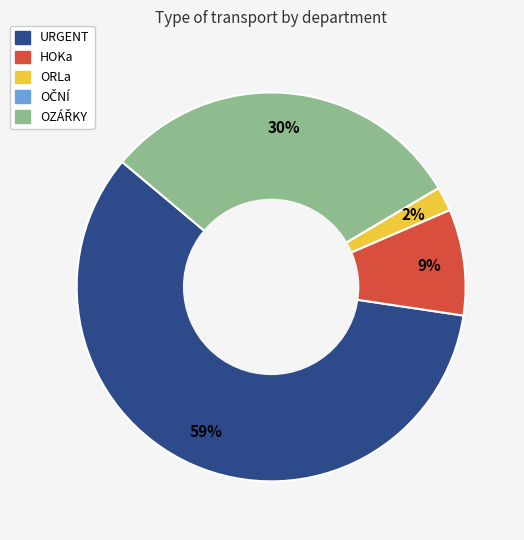

Which category has the biggest portion of the pie?

URGENT